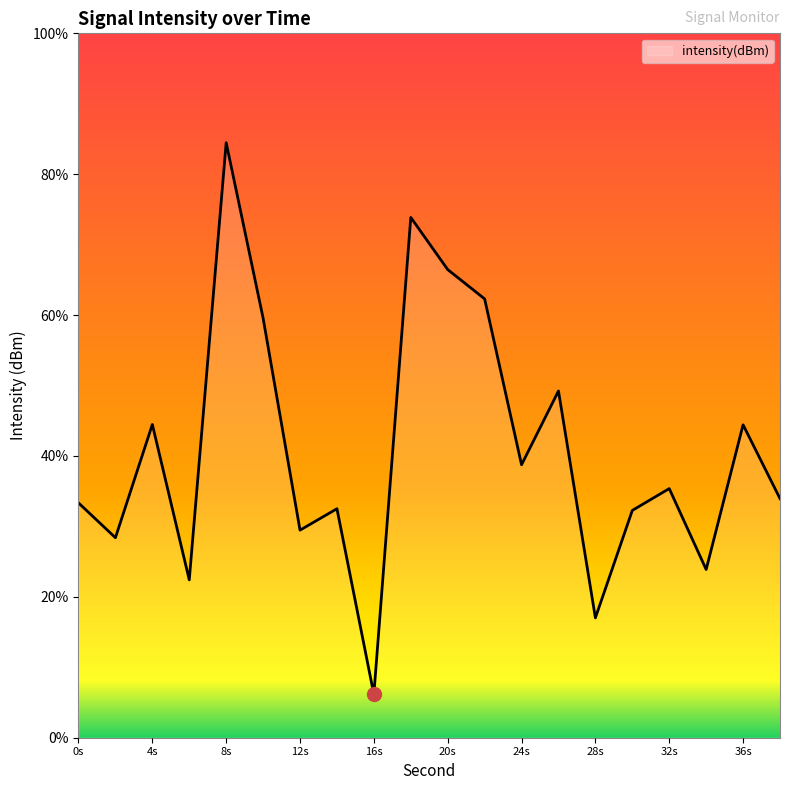

What is the smallest value displayed?

6.1